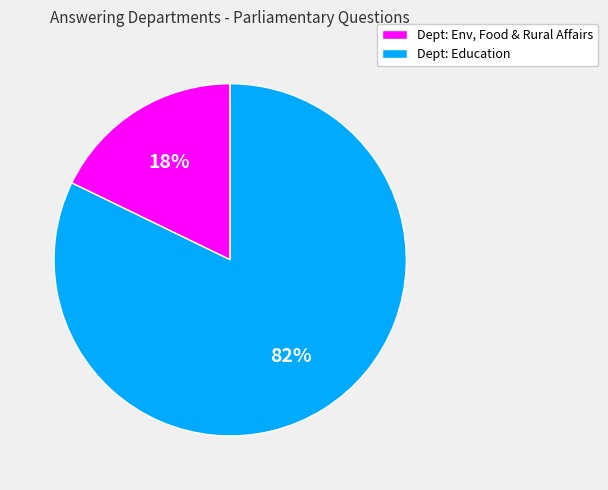

Rank the categories by value from lowest to highest.

Dept: Env, Food & Rural Affairs, Dept: Education